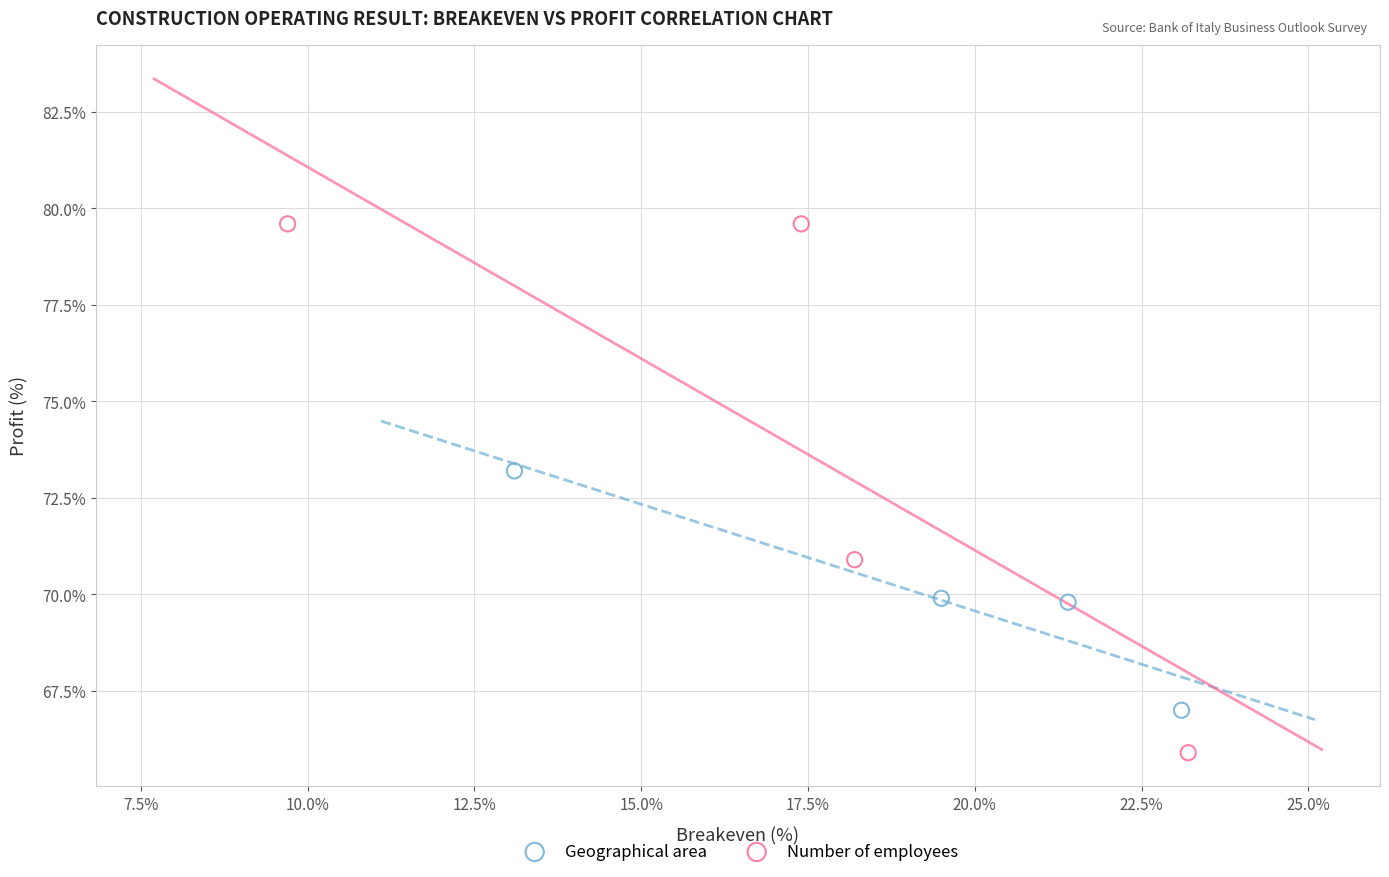

Which series reaches the maximum Y coordinate?

Number of employees